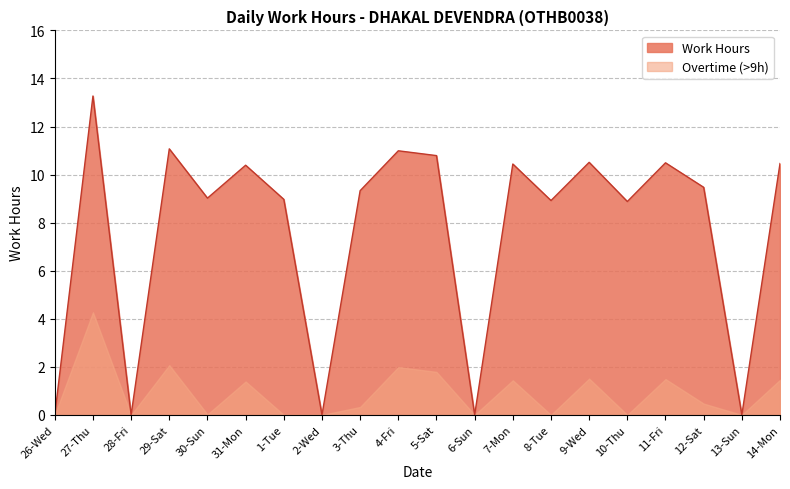

Is it true that the value at 4-Fri is 11.0?

True